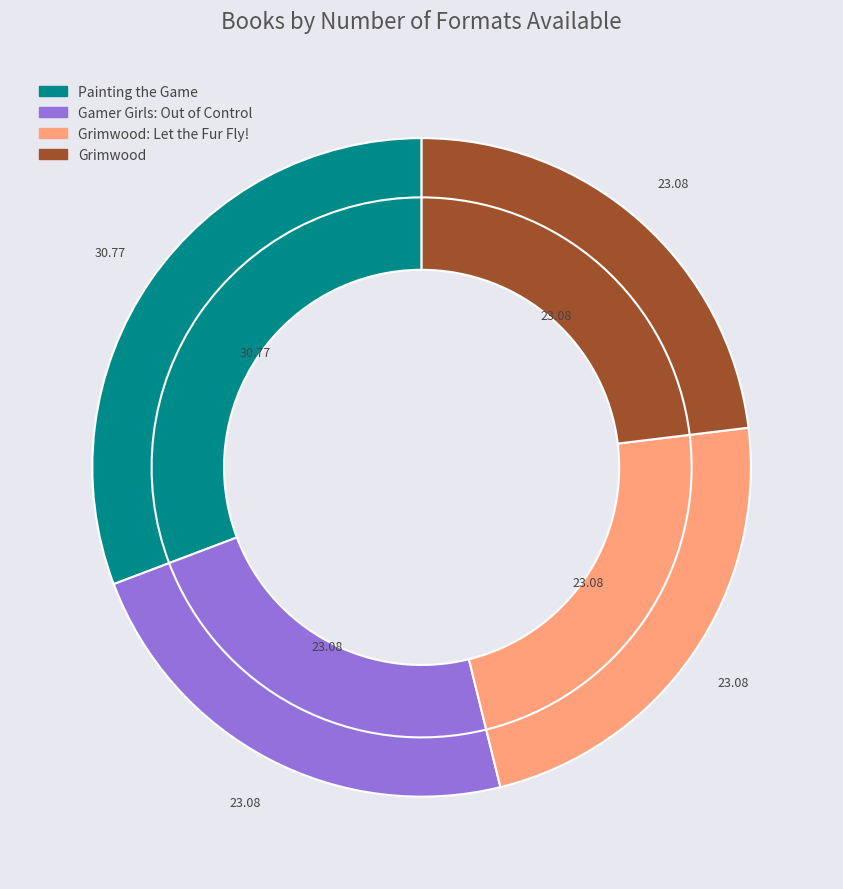

Count the number of slices in the pie.

4